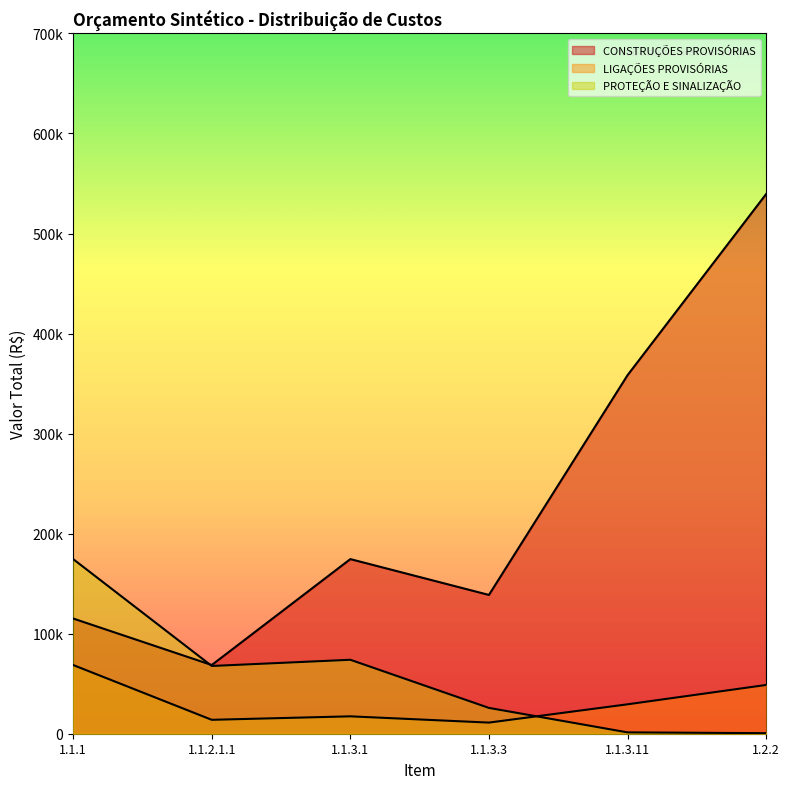

What is the spread (max minus min) of values at 1.1.3.1?

157174.3